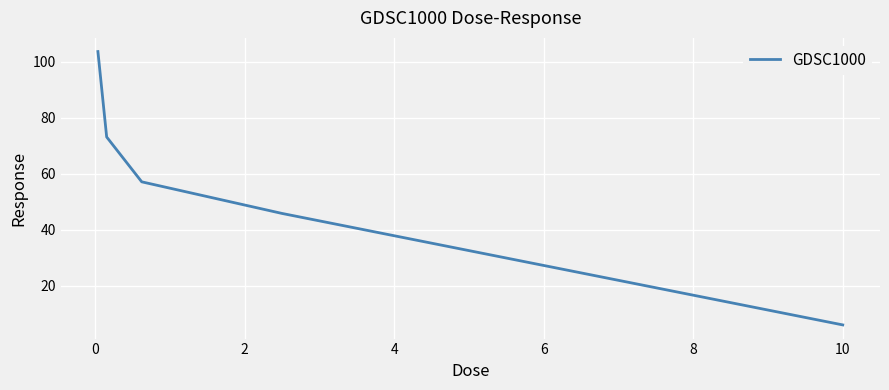

Count the number of data series in this chart.

1